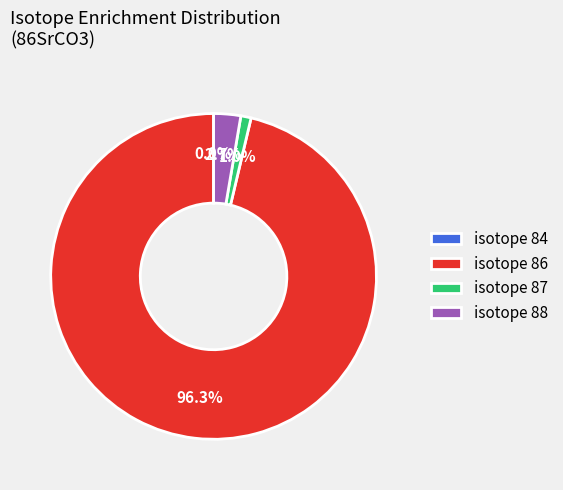

Which slice represents more than half of the pie?

isotope 86